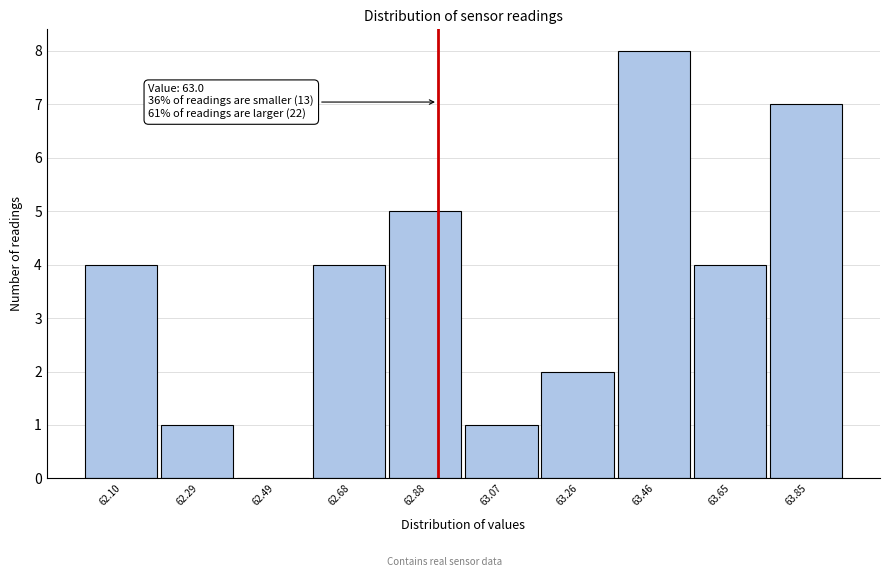

Reading left to right, list all the values displayed in this chart.

62.10=4	62.29=1	62.49=0	62.68=4	62.88=5	63.07=1	63.26=2	63.46=8	63.65=4	63.85=7